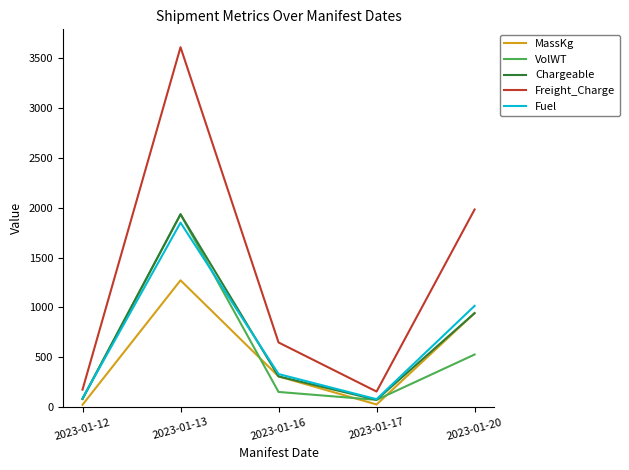

At which category is the sum across all series the highest?

2023-01-13